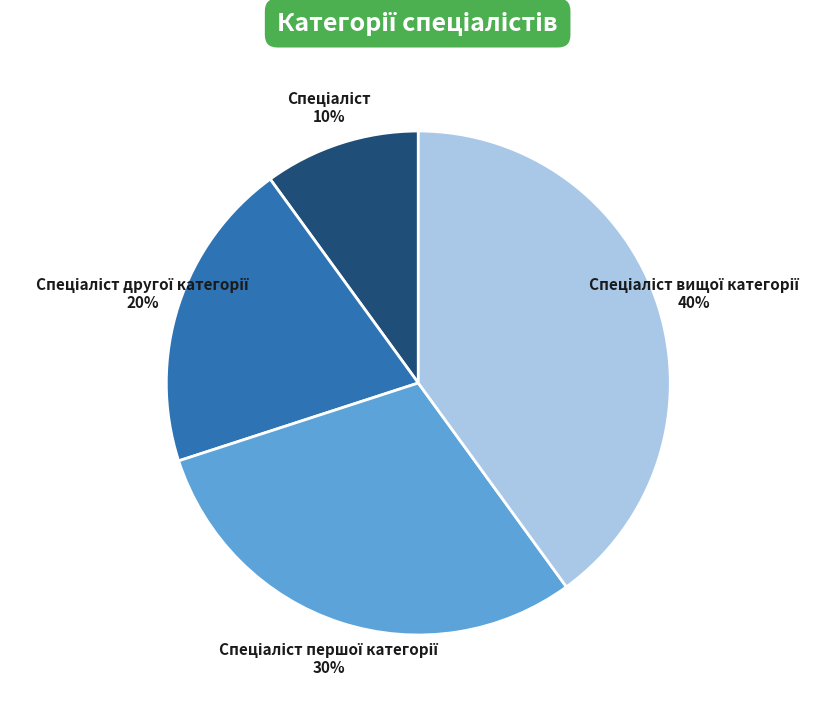

To the nearest percent, what is the difference between the largest and smallest slice percentages?

30%